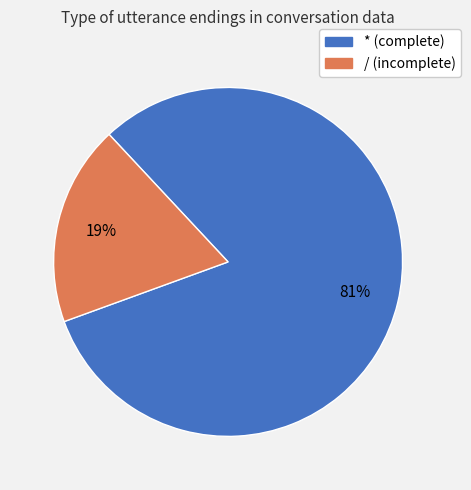

Count the number of slices in the pie.

2